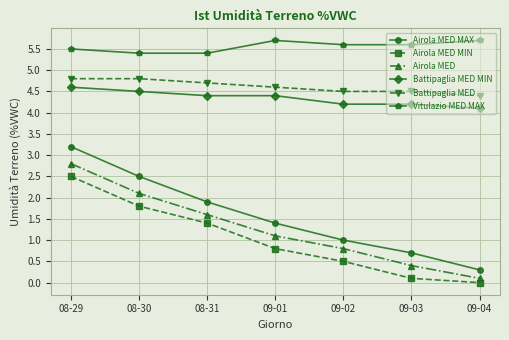

What is the label of the 1st point from the right?

09-04